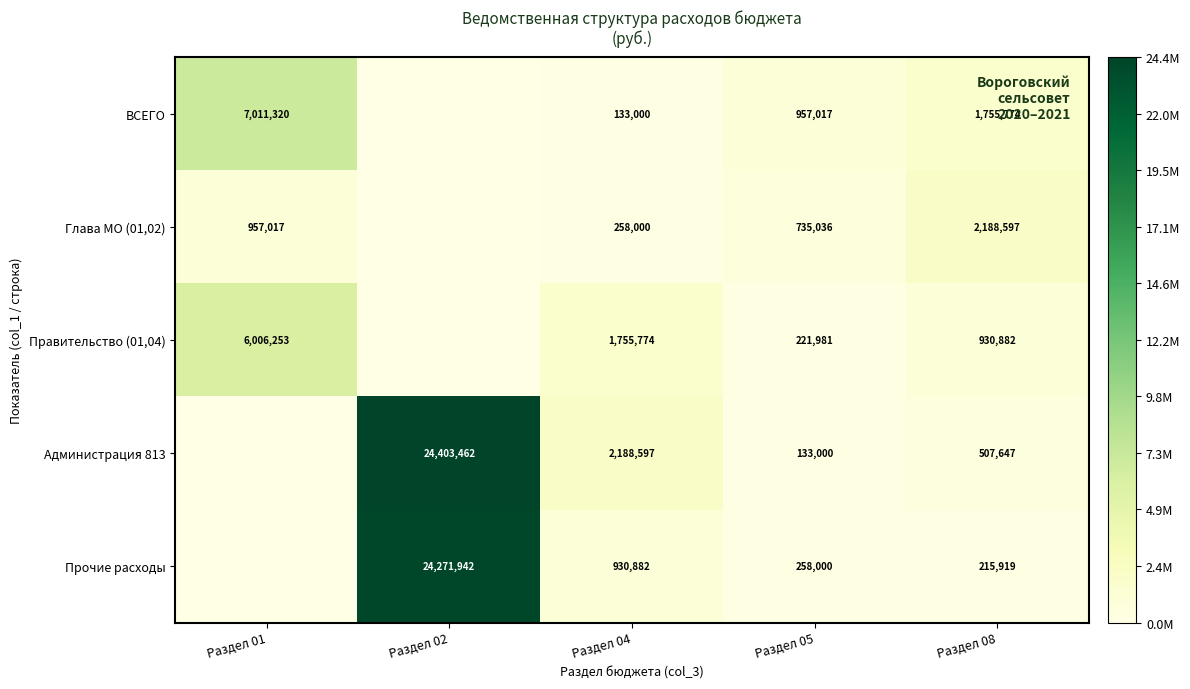

What is the total value across all series at Раздел 05?

2305034